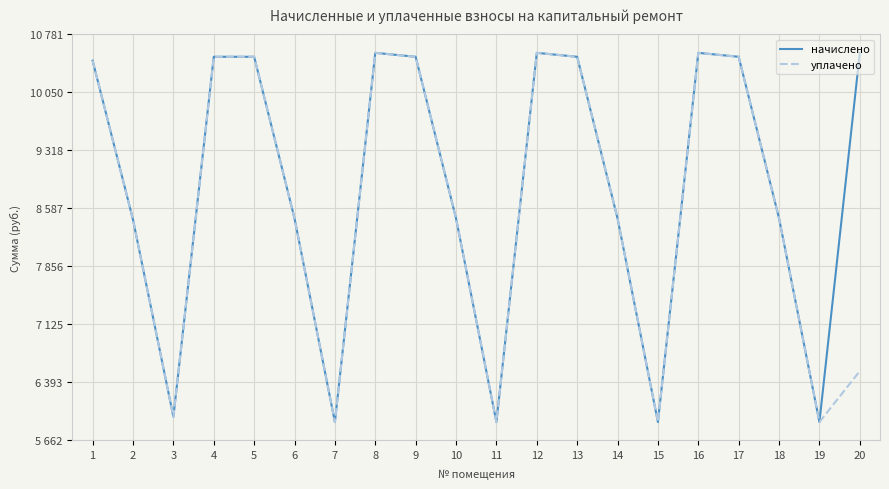

What is the sum of all начислено values?

176976.7